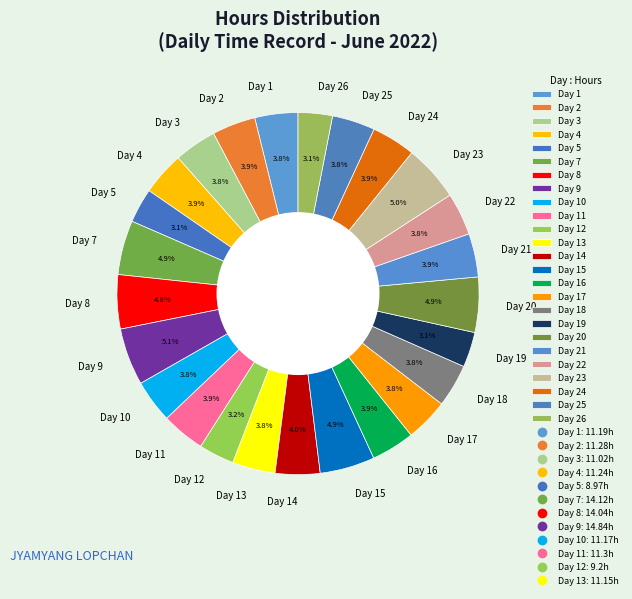

Is Day 5 the majority of the pie?

No